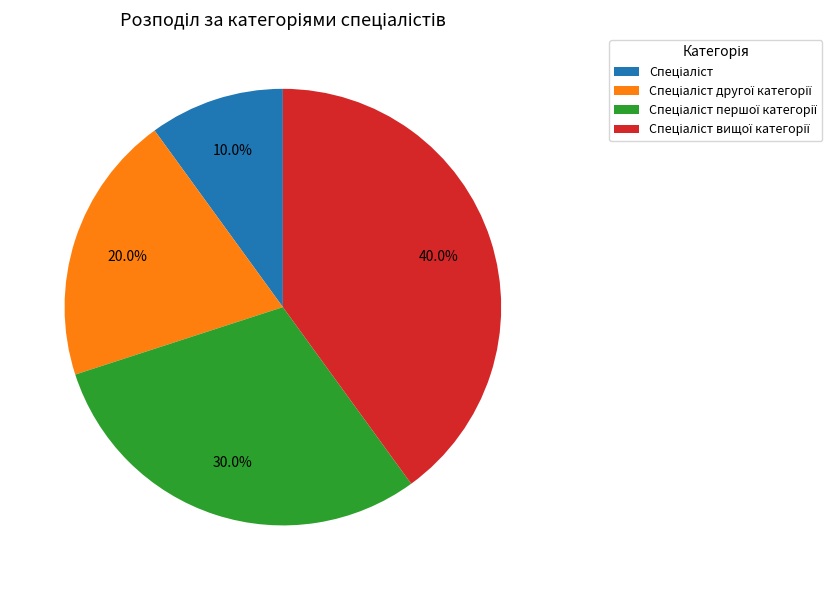

To the nearest percent, what is the difference between the largest and smallest slice percentages?

30%